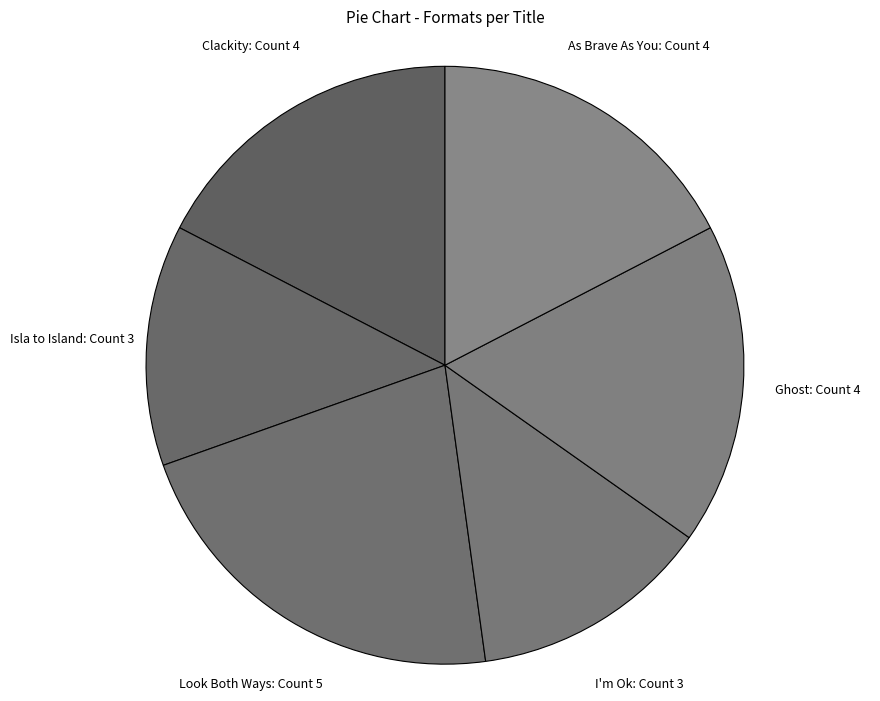

How many segments does this pie chart have?

6